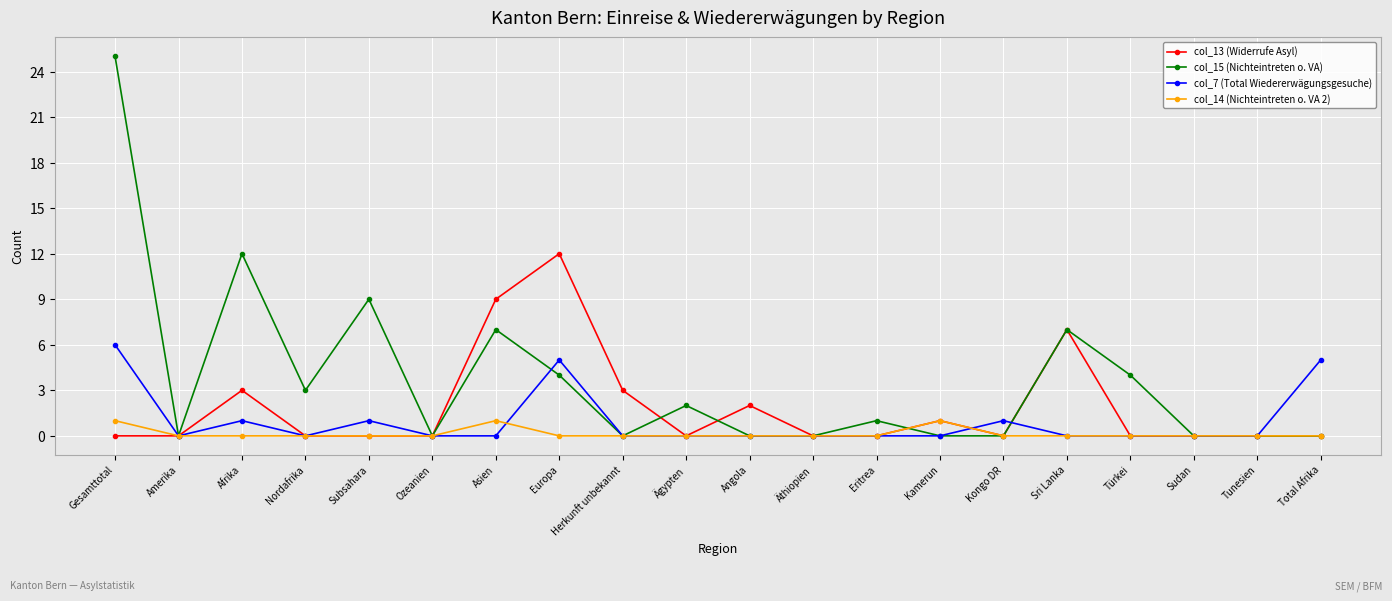

The col_7 (Total Wiedererwägungsgesuche) series shows 1 at Afrika. True or false?

True